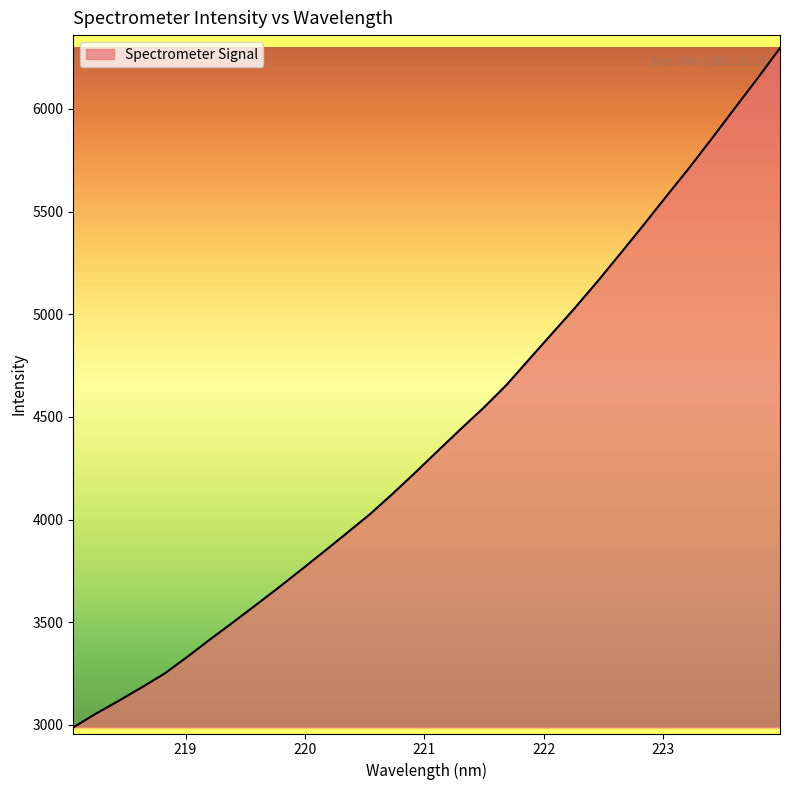

What is the difference between the maximum and minimum values?

3308.8